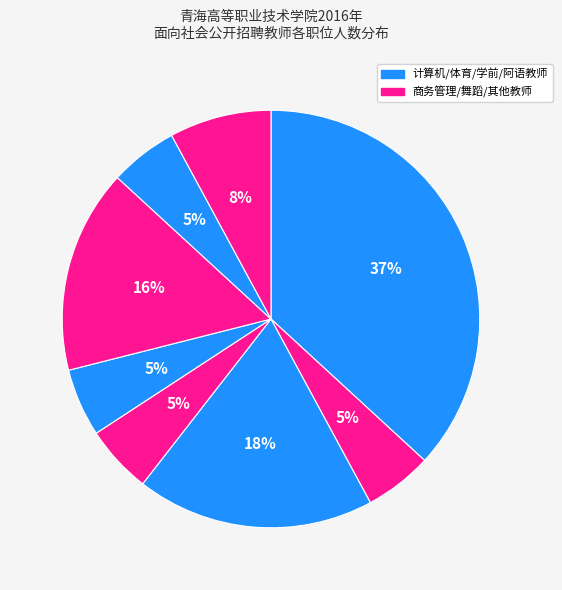

How many segments does this pie chart have?

8